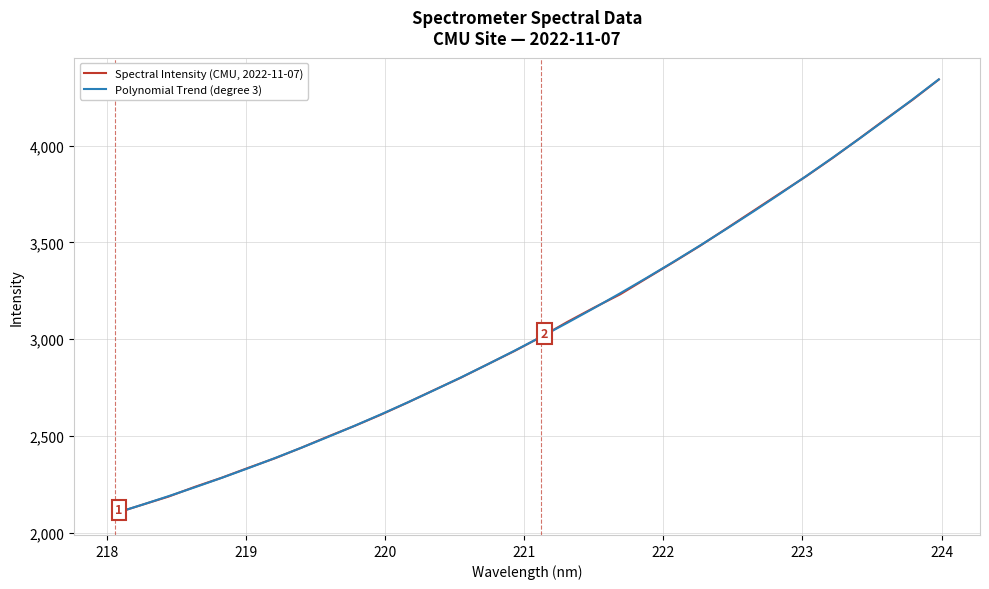

What is the minimum value shown in the chart?

2100.9